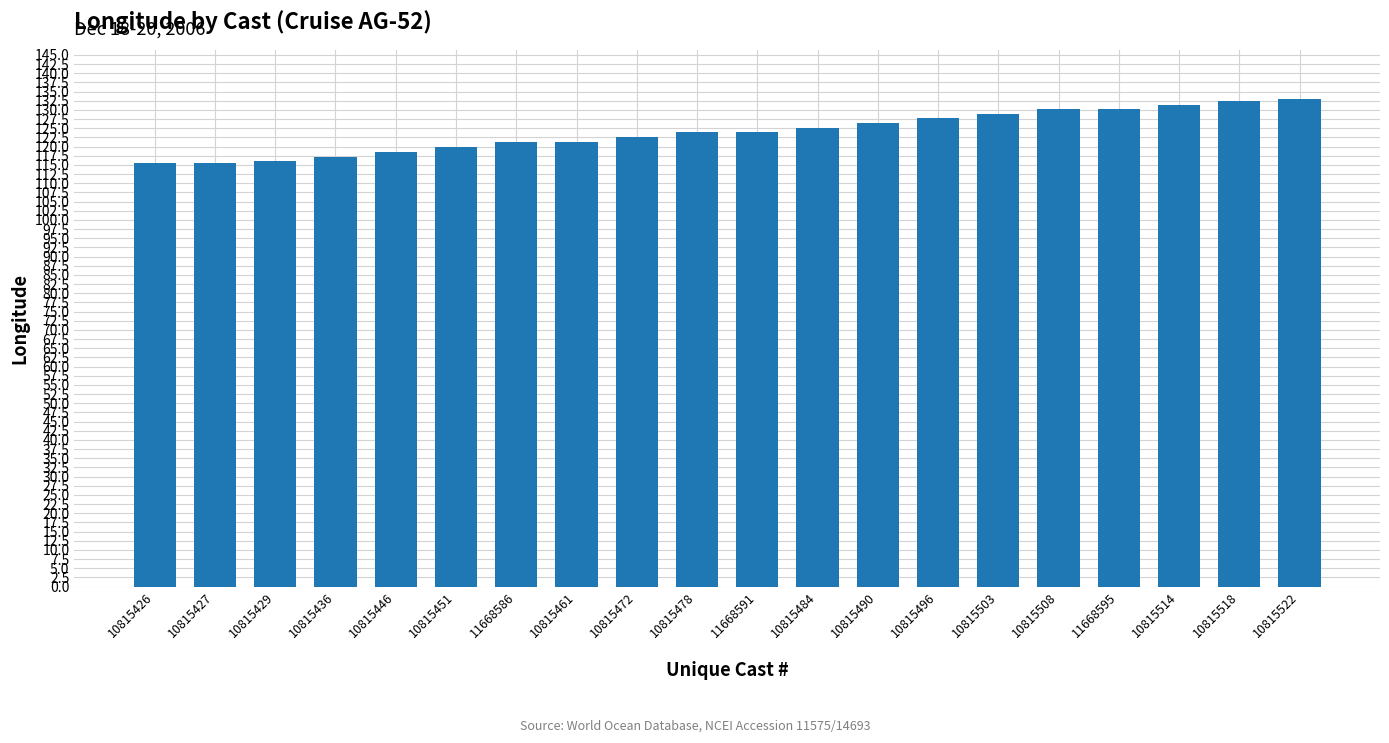

True or false: the data shows 121.3 at 10815461.

True